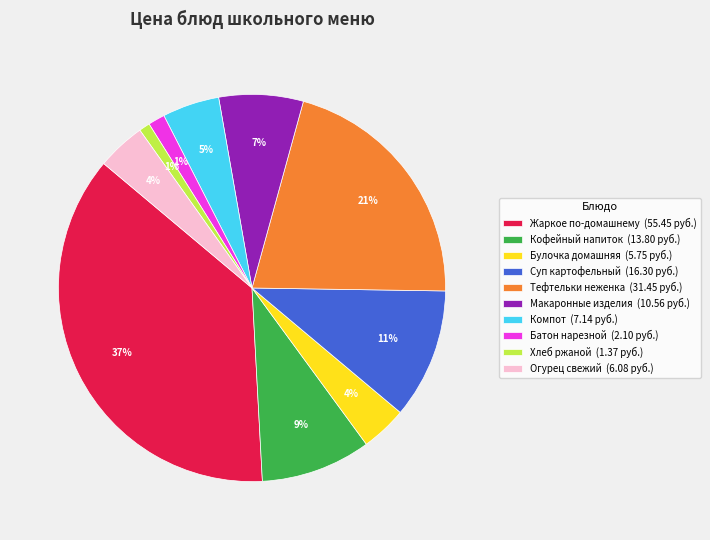

To the nearest percent, what percentage of the pie is Хлеб ржаной?

1%